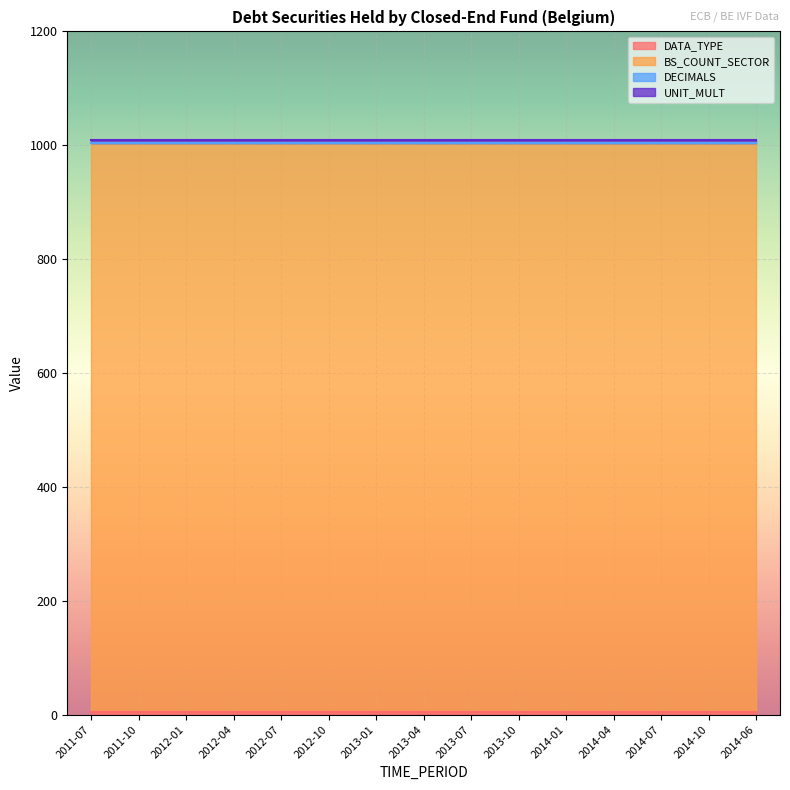

What is the sum of all UNIT_MULT values?

90